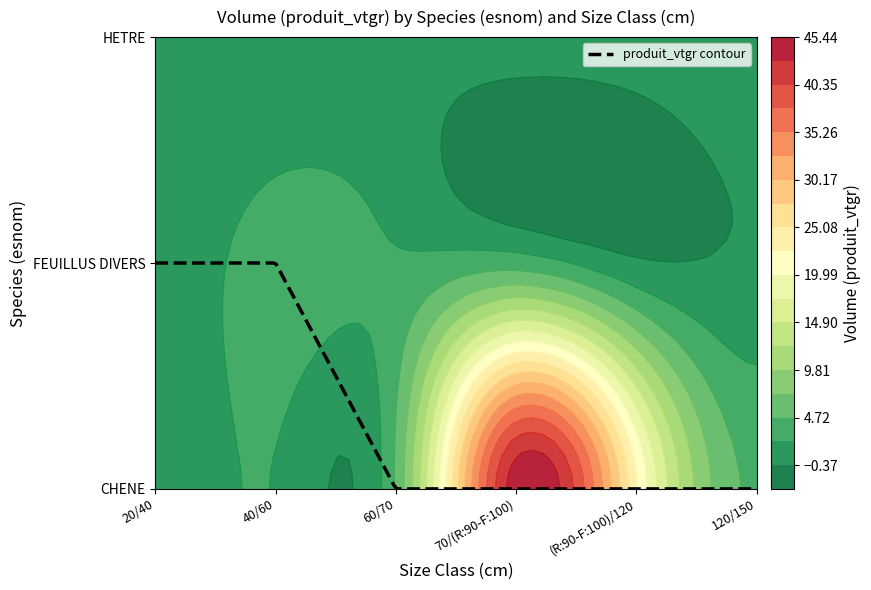

What is the maximum value for FEUILLUS DIVERS?

3.6